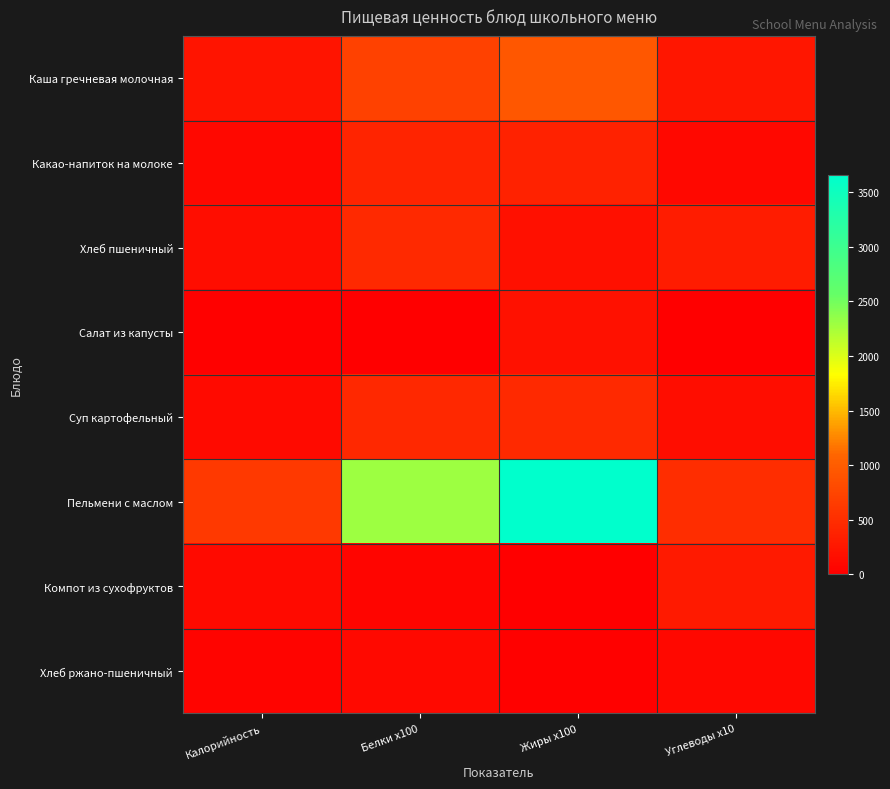

Between Жиры x100 and Белки x100, which is larger?

Жиры x100